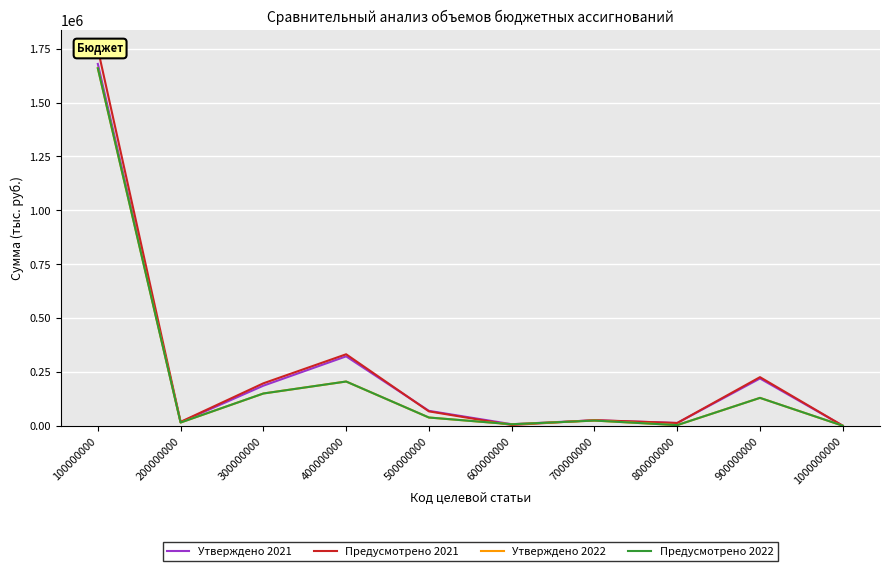

Which series changed the most between 100000000 and 1000000000?

Предусмотрено 2021